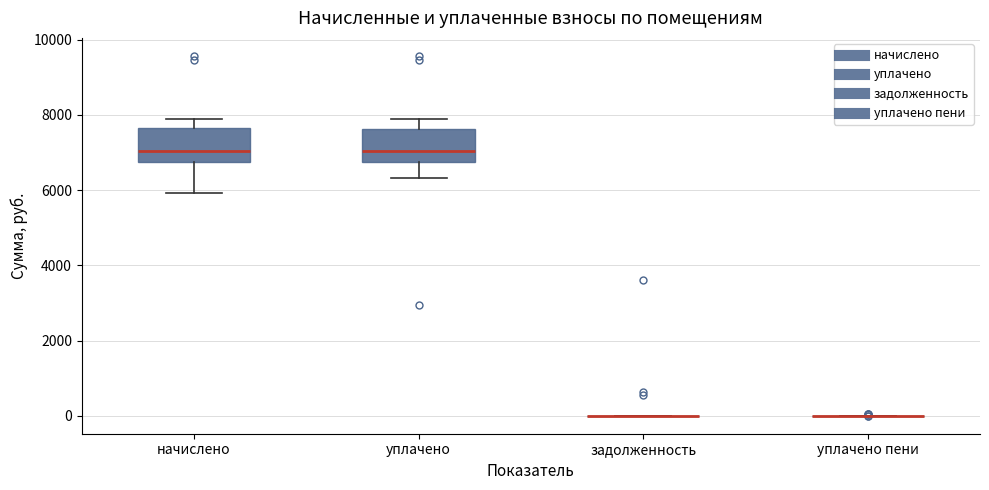

Reading left to right, read every box against the y-axis: the position of its median line, the range the box covers, and the ends of its whiskers. The values are not printed on the chart, so give them approximately, as read against the axis.

начислено: median 7000, box 6800 to 7600, whiskers 6000 to 7800
уплачено: median 7000, box 6800 to 7600, whiskers 6400 to 7800
задолженность: box collapsed to a line at 0, whiskers 0 to 0
уплачено пени: box collapsed to a line at 0, whiskers 0 to 0